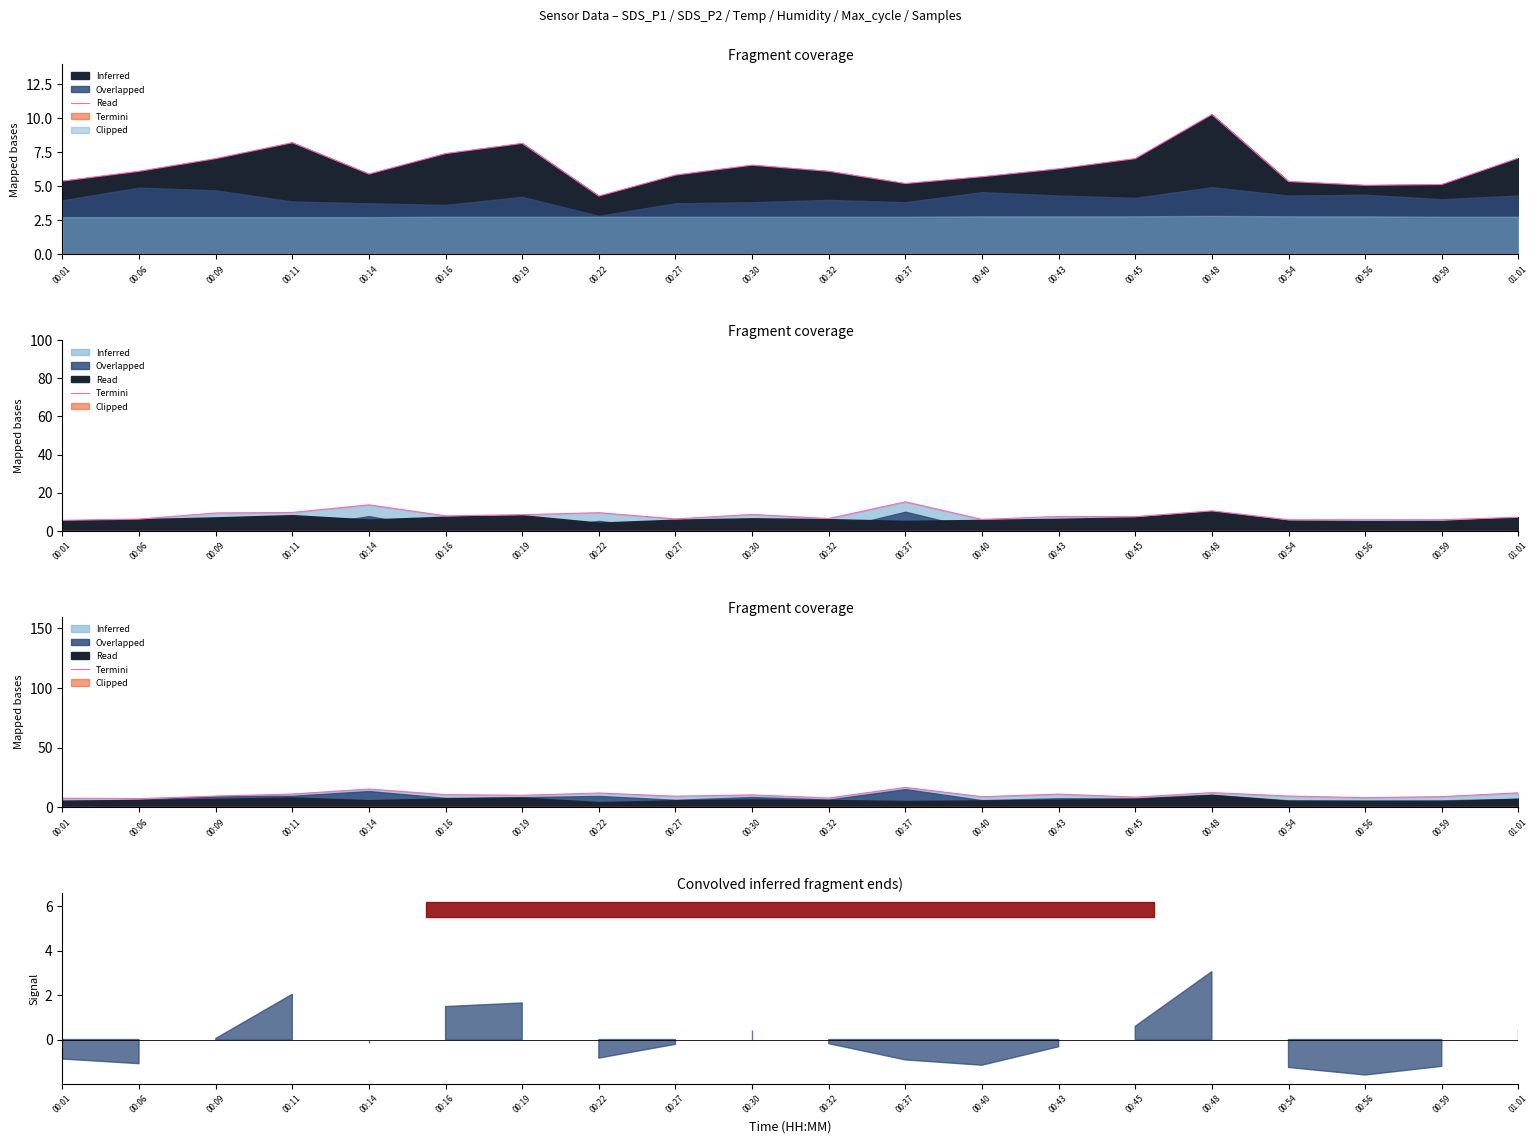

What is the change in value from 00:48 to 00:56?

-4.2